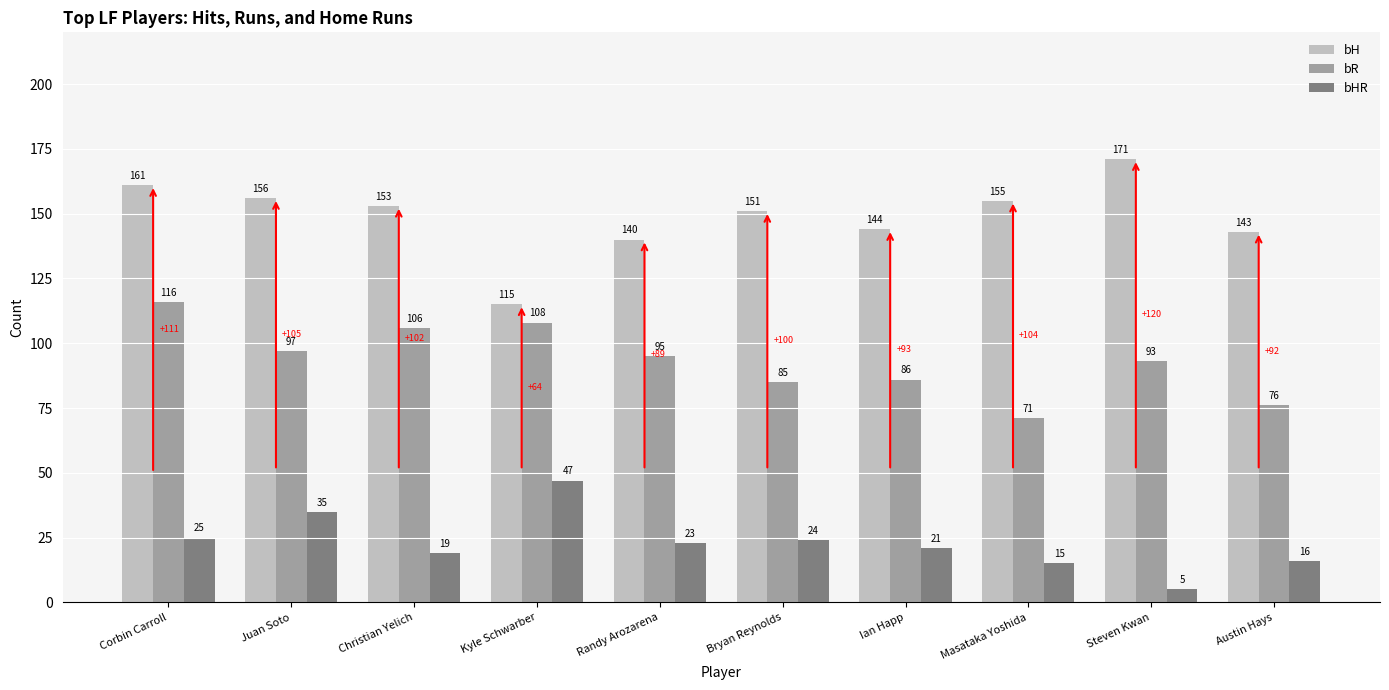

What is the label of the 3rd bar from the right?

Masataka Yoshida